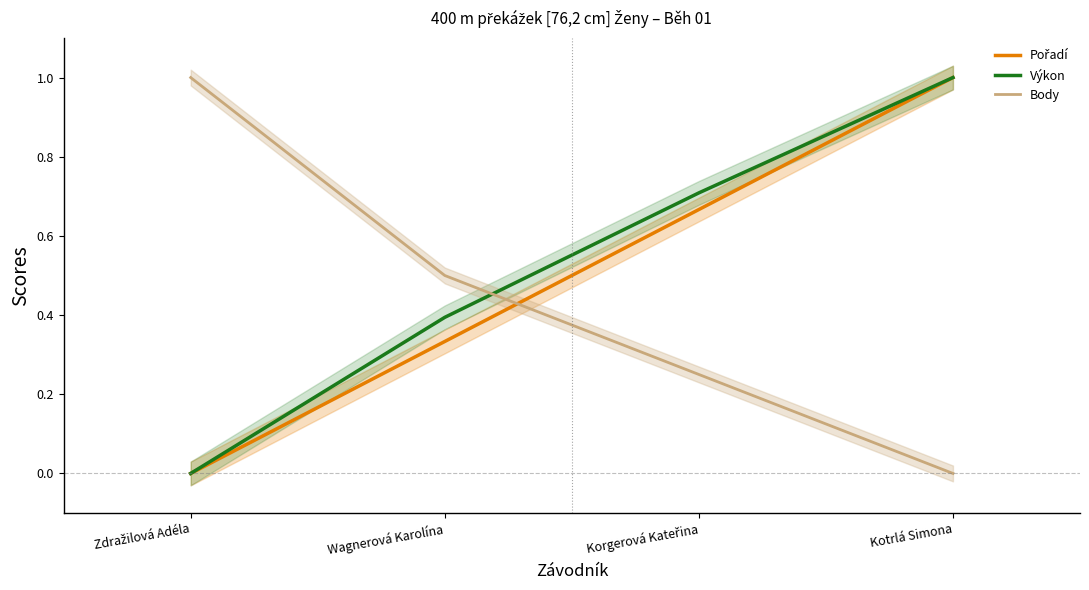

Between which two adjacent categories do Body and Pořadí first intersect?

Wagnerová Karolína and Korgerová Kateřina